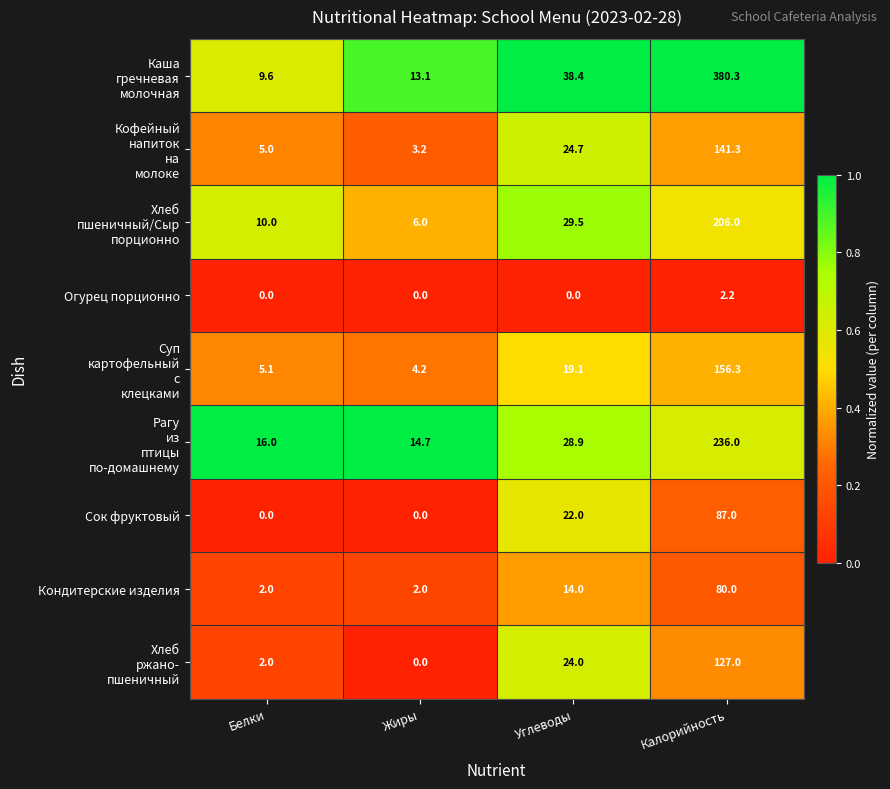

What is the difference between the Сок фруктовый values at Калорийность and Белки?

87.0